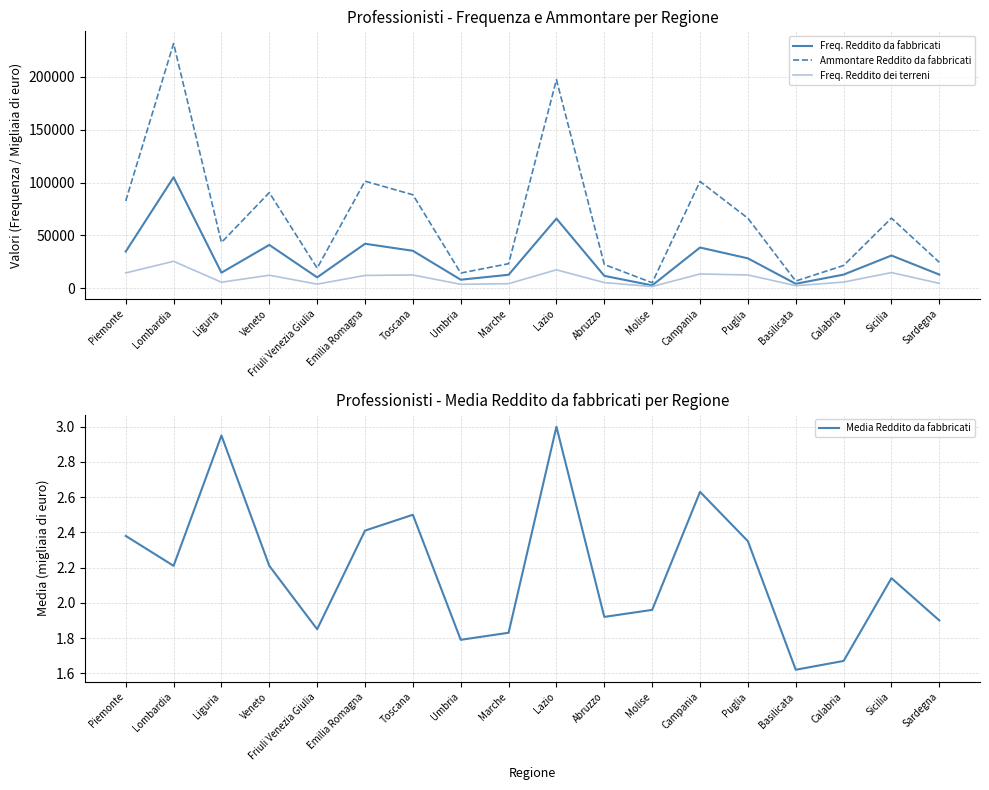

Rank the series at Emilia Romagna from highest to lowest value.

Ammontare Reddito da fabbricati, Freq. Reddito da fabbricati, Freq. Reddito dei terreni, Media Reddito da fabbricati